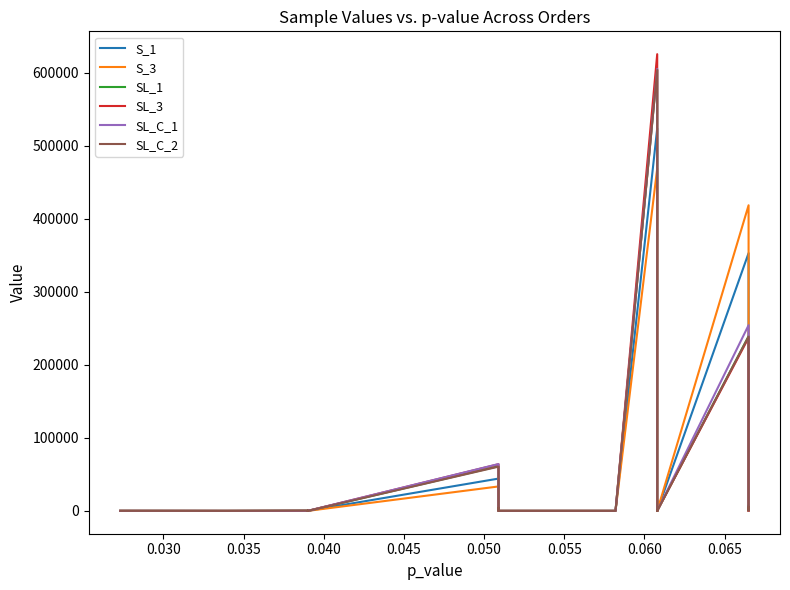

True or false: S_3 has more than 2 interior local peaks.

True